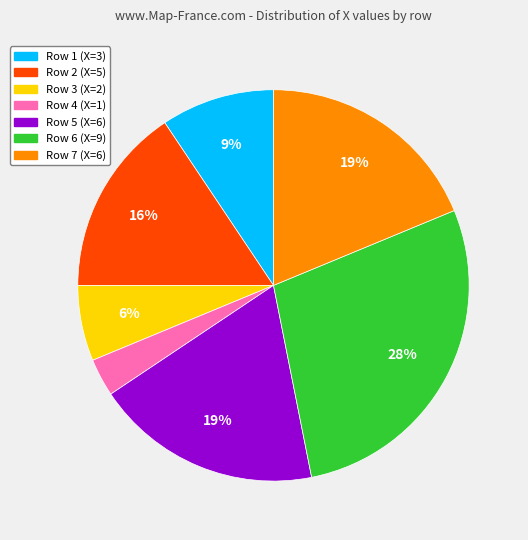

Which has a higher value, Row 4 (X=1) or Row 1 (X=3)?

Row 1 (X=3)